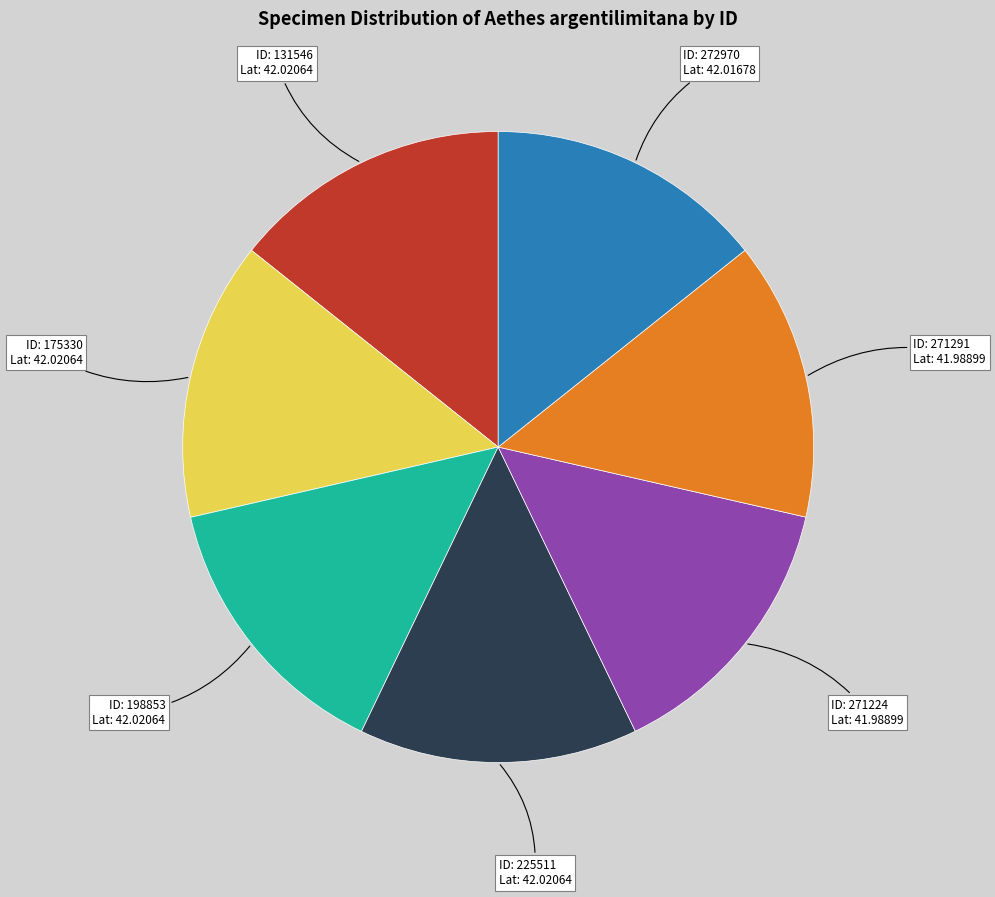

Does any single category account for the majority?

No